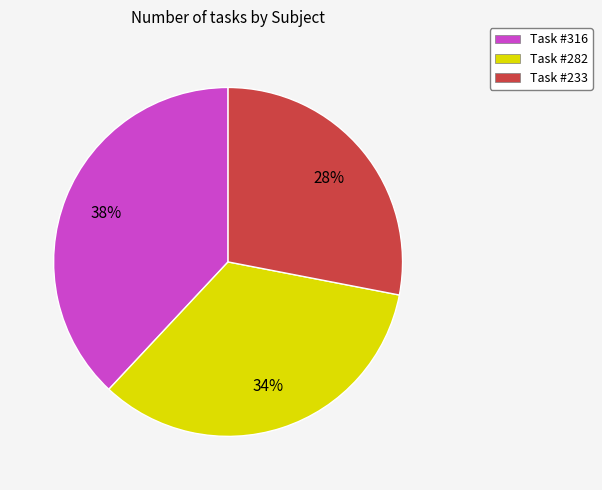

Which has a higher value, Task #316 or Task #233?

Task #316